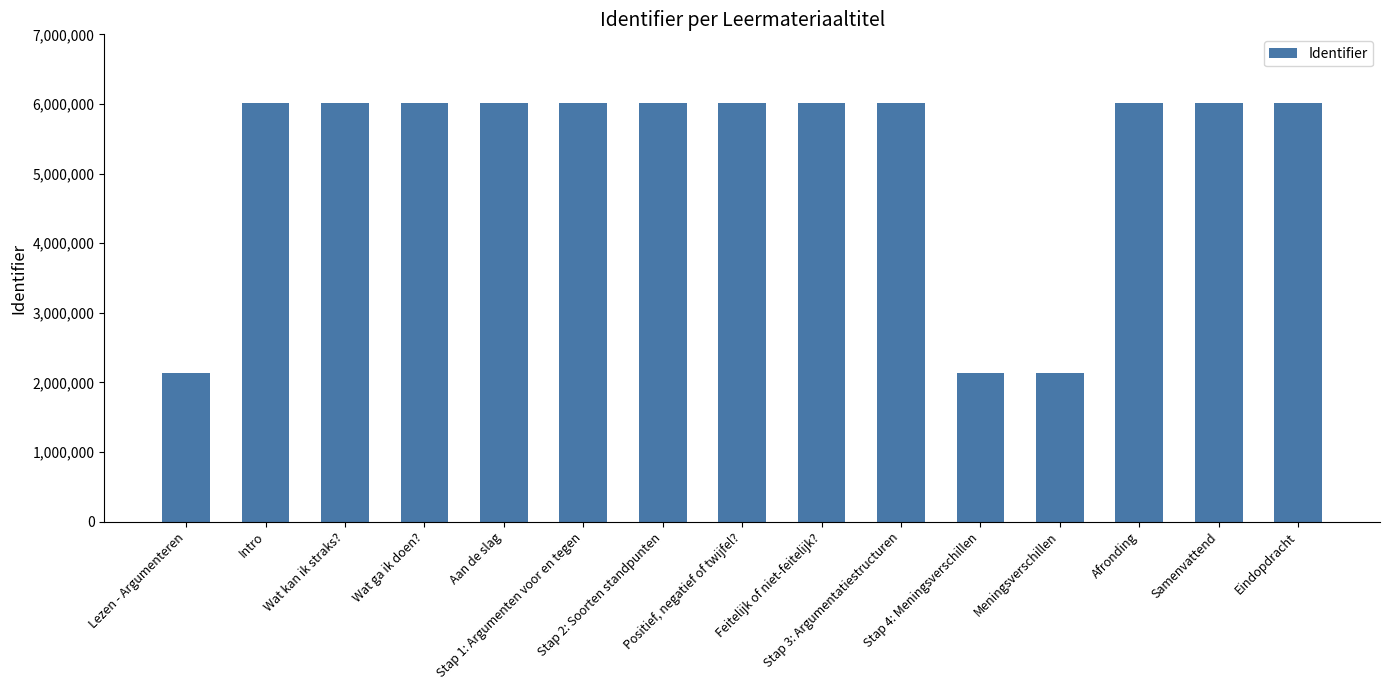

The value at Afronding is 8530514. True or false?

False